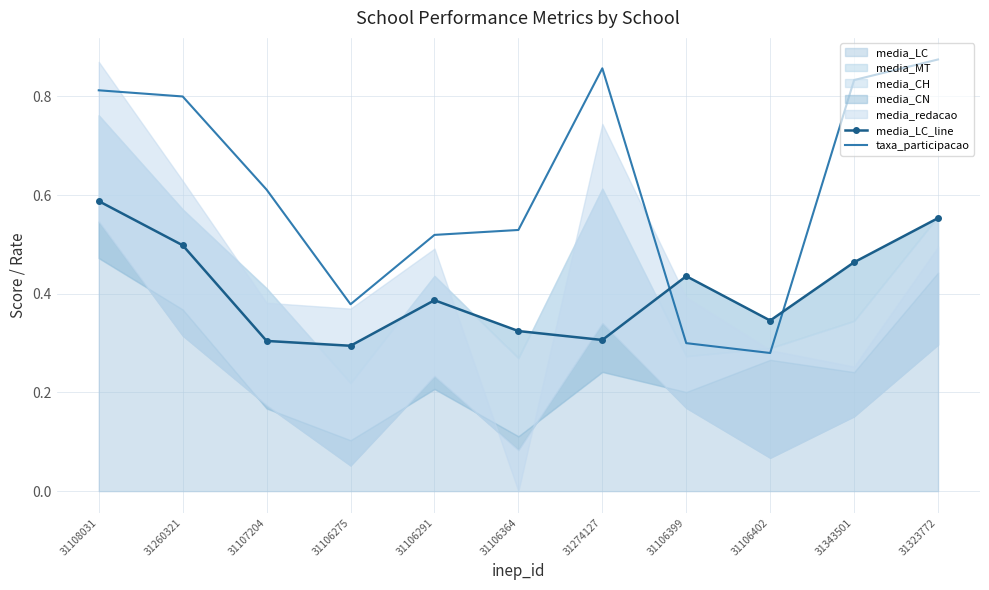

What position from the left is 31106364?

6